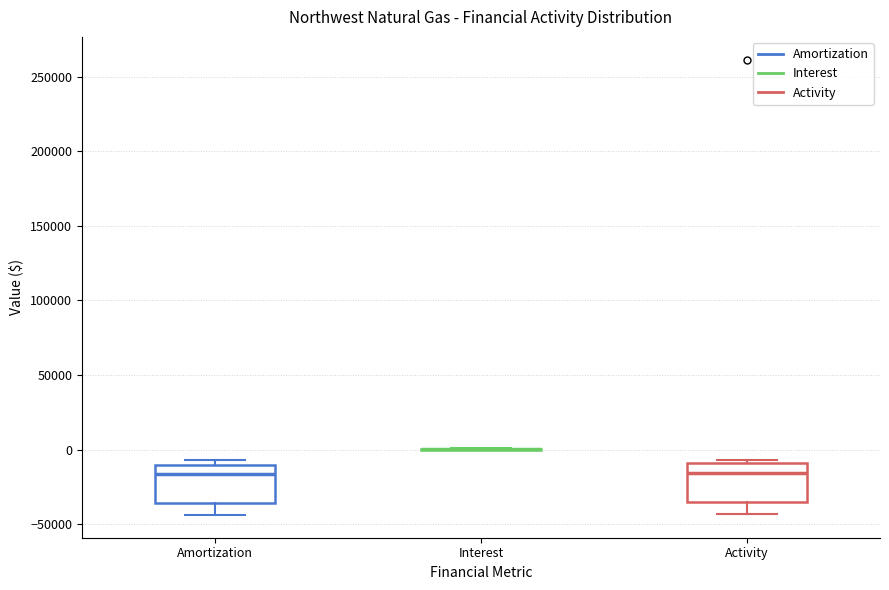

Reading left to right, transcribe this box plot: for each box, give where its median line is, the range the box spans, and where its two whiskers end, as read against the y-axis. The values are not printed on the chart, so give them approximately, as read against the axis.

Amortization: median -15000, box -35000 to -10000, whiskers -45000 to -5000
Interest: box collapsed to a line at 0, whiskers 0 to 0
Activity: median -15000, box -35000 to -10000, whiskers -45000 to -5000